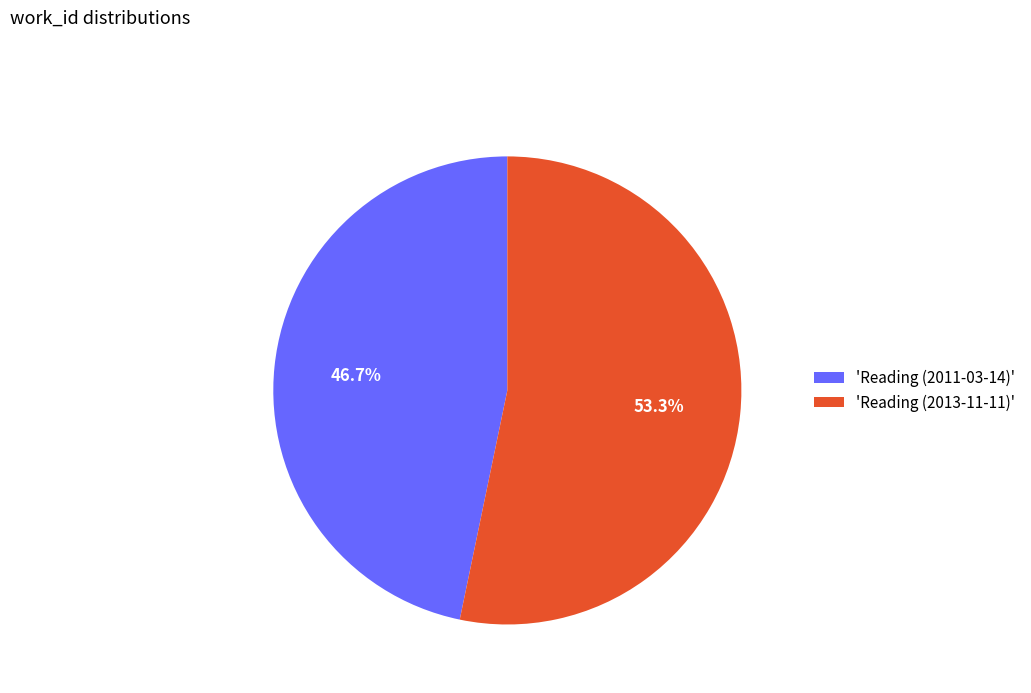

Which slice is the smallest?

'Reading (2011-03-14)'